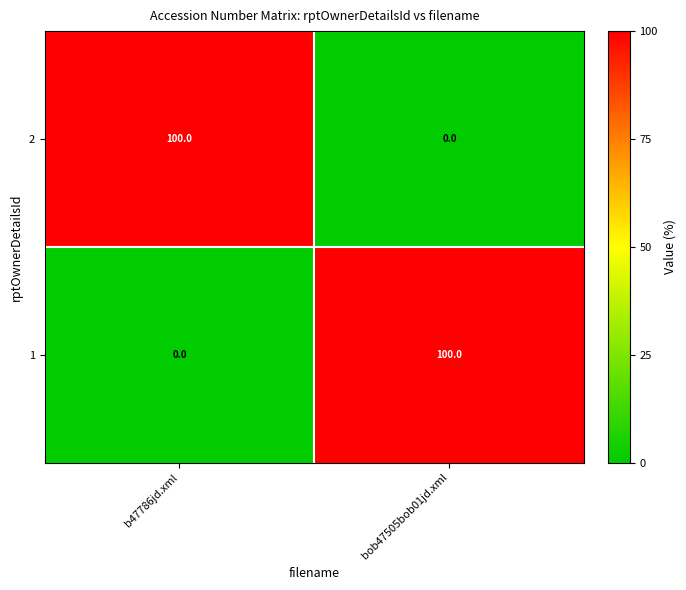

The 1 series shows 0 at b47786jd.xml. True or false?

True